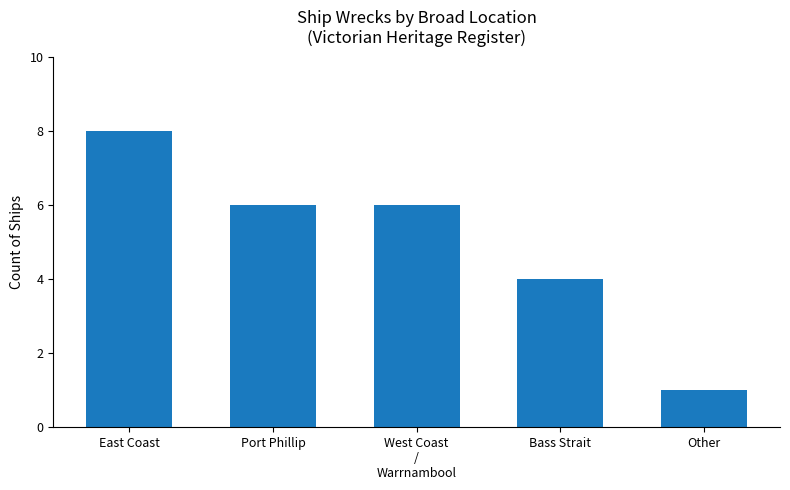

What is the sum of all values?

25